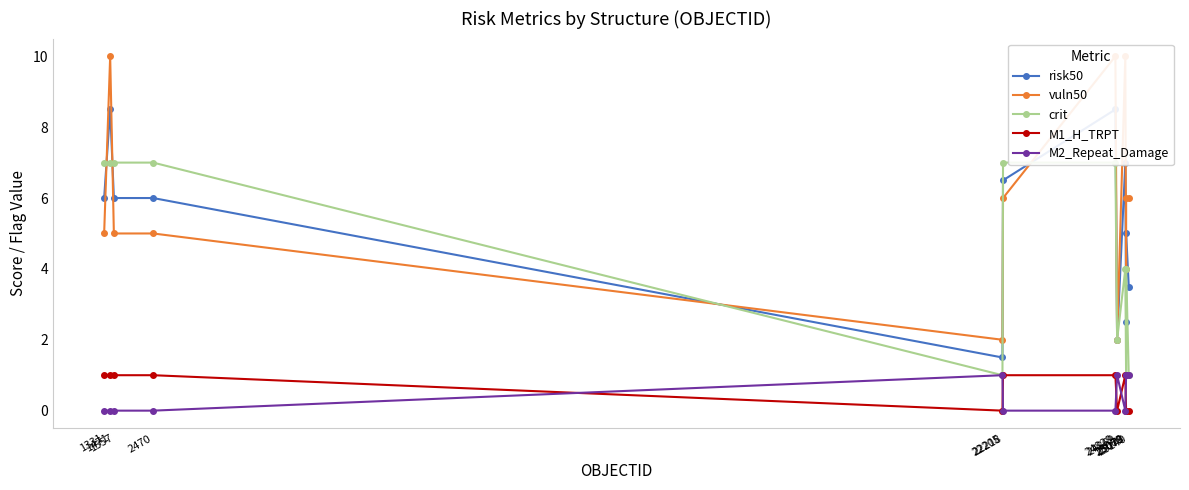

Count the M1_H_TRPT values in the range 0 to 1.

12